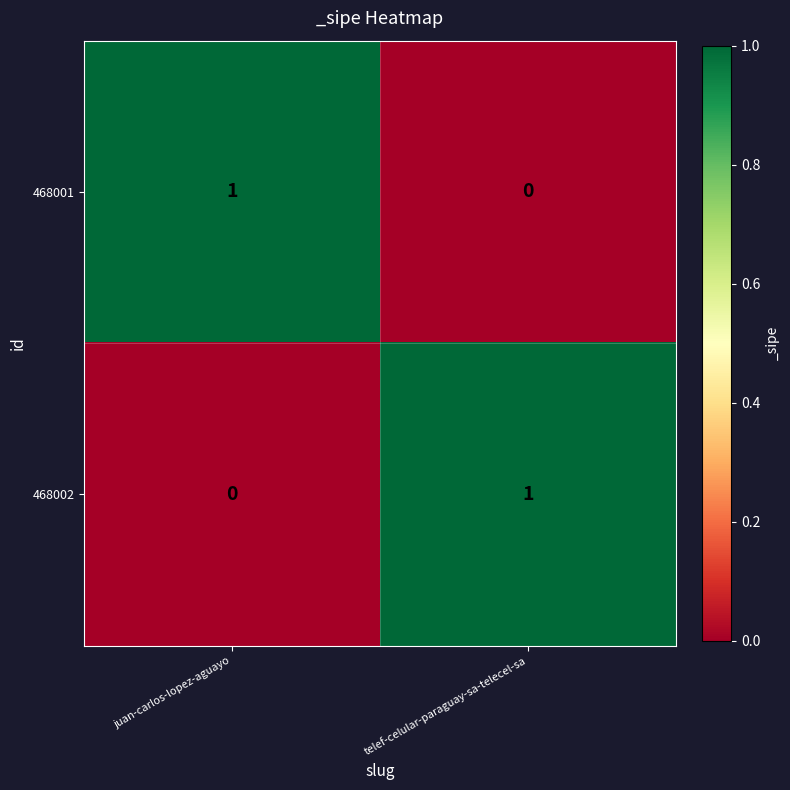

What is the spread (max minus min) of values at juan-carlos-lopez-aguayo?

1